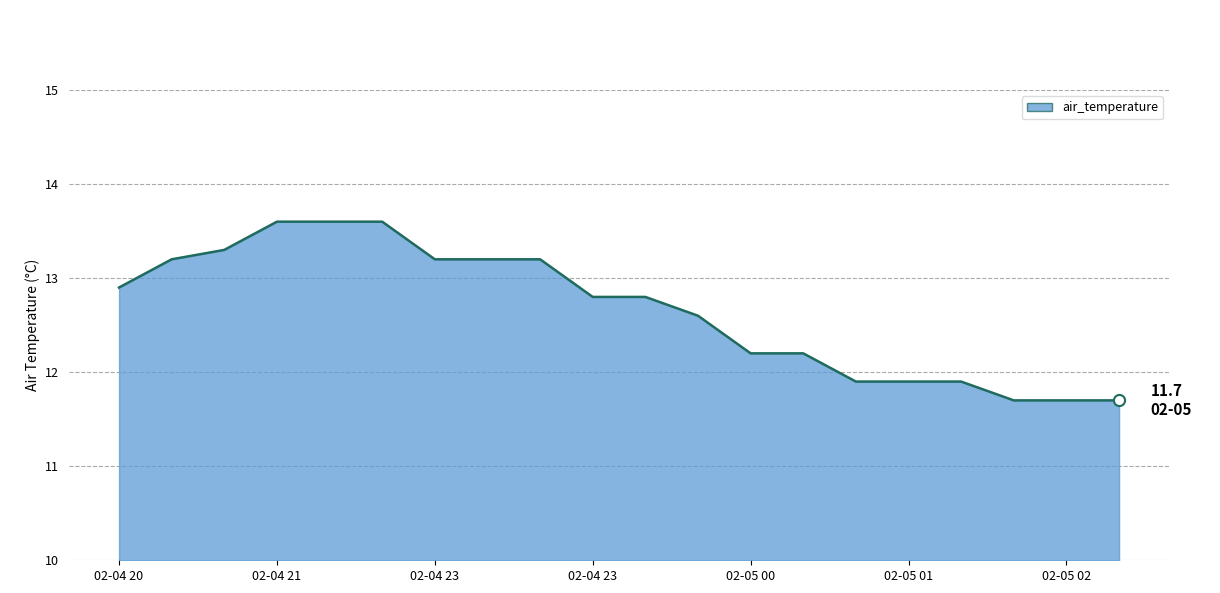

What is the maximum value shown in the chart?

13.6